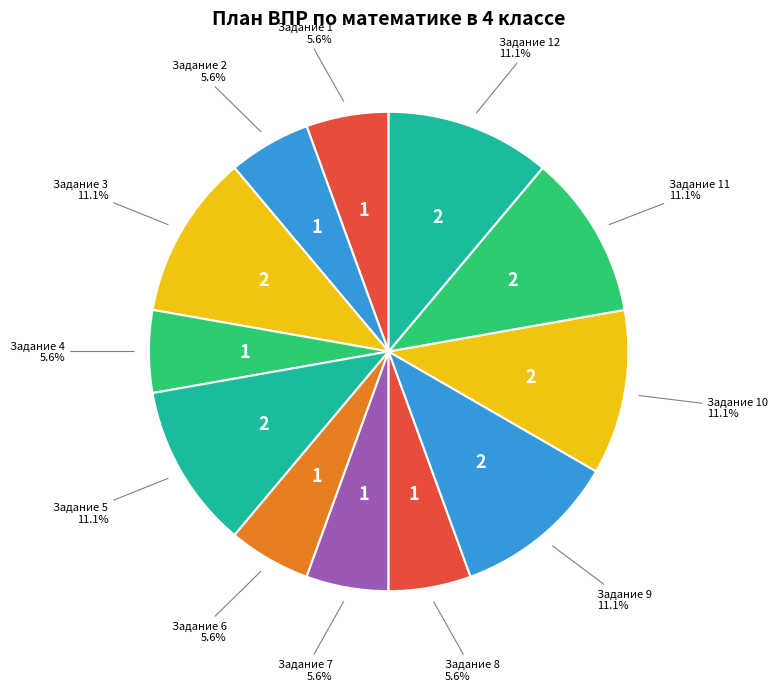

What is the ratio of the value at Задание 3 to the value at Задание 7?

2.0